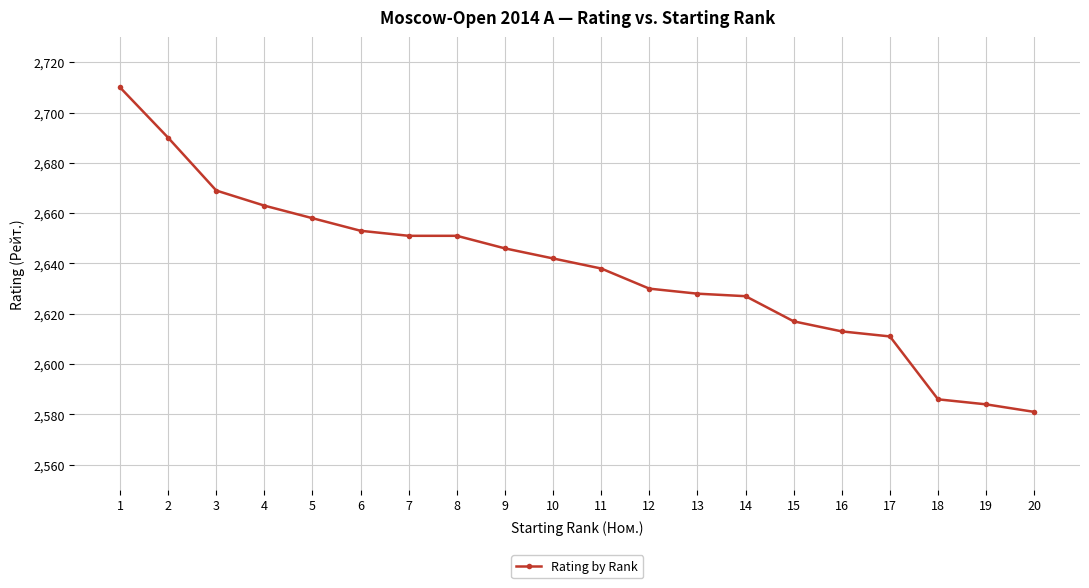

How many series are shown in this chart?

1